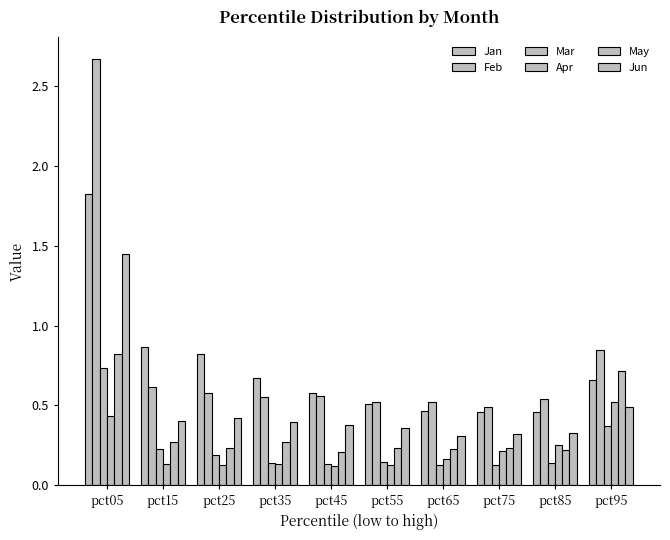

What is the difference between the highest and lowest values at pct45?

0.5